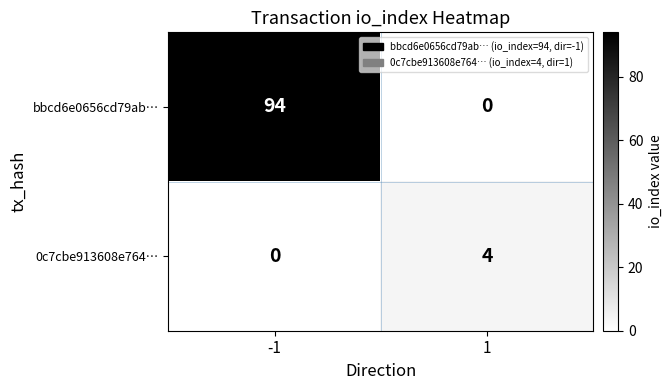

Reading right to left, list all the values displayed in this chart.

bbcd6e0656cd79ab…: 0	94
0c7cbe913608e764…: 4	0